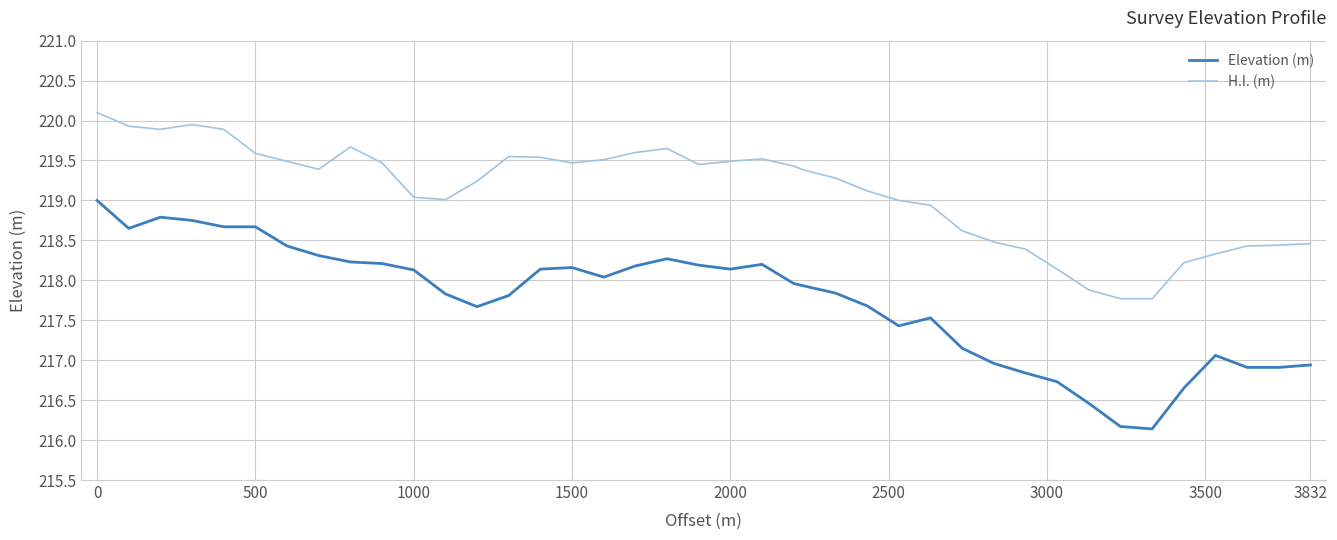

List the series in order of their peak value, lowest first.

Elevation (m), H.I. (m)